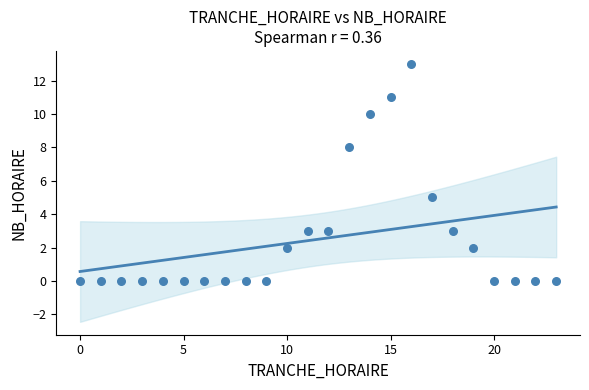

What Y value in the scatter plot is closest to 6?

5